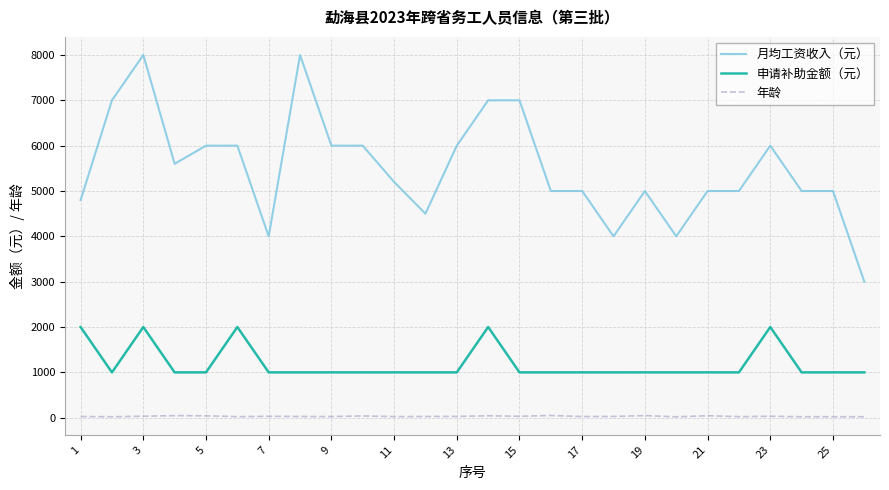

Which series has the widest spread of values?

月均工资收入（元）